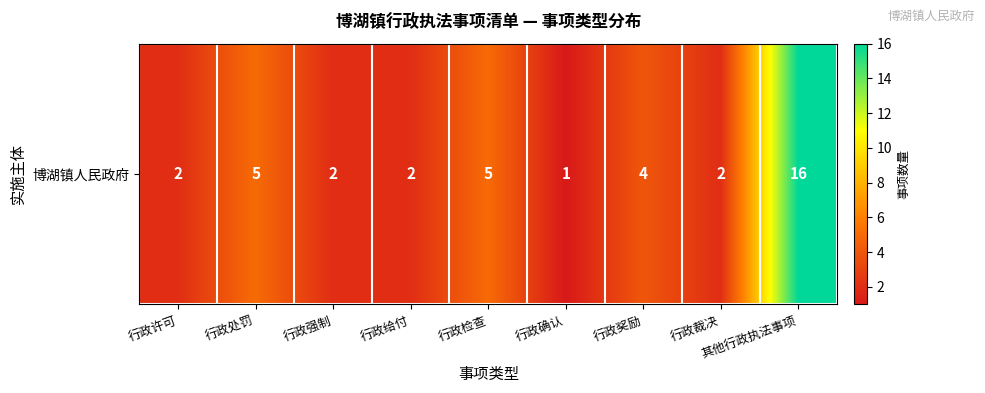

What is the difference between the values at 行政给付 and 行政奖励?

2